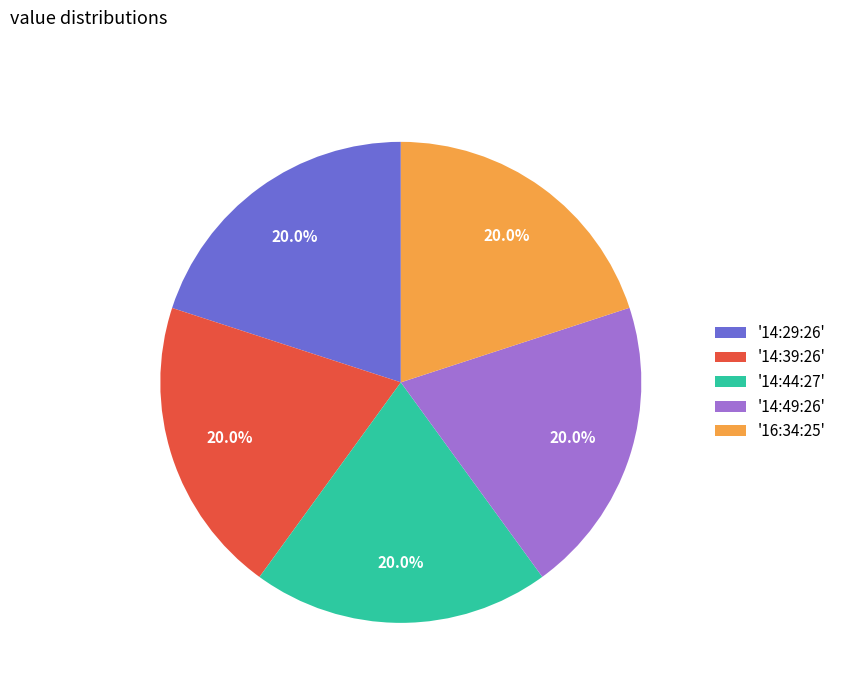

What is the ratio of the value at '14:49:26' to the value at '14:39:26'?

1.0